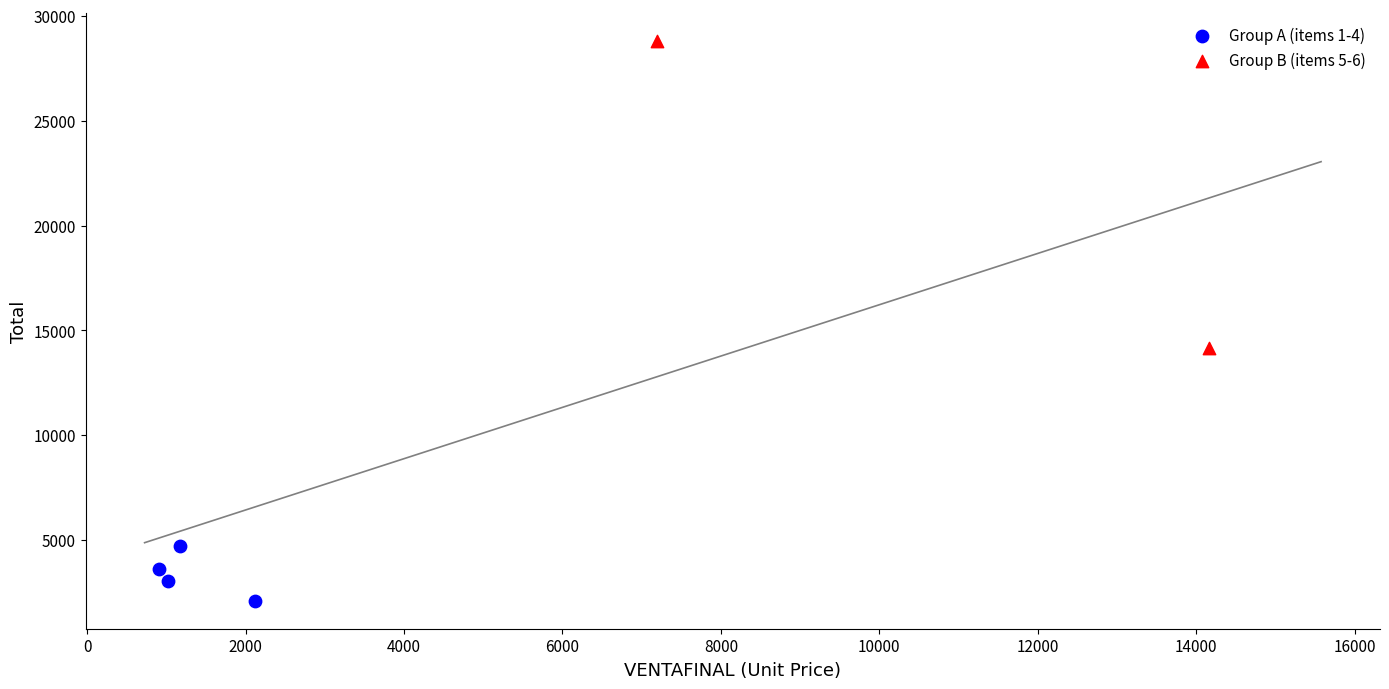

Which series contains the lowest Y value?

Group A (items 1-4)